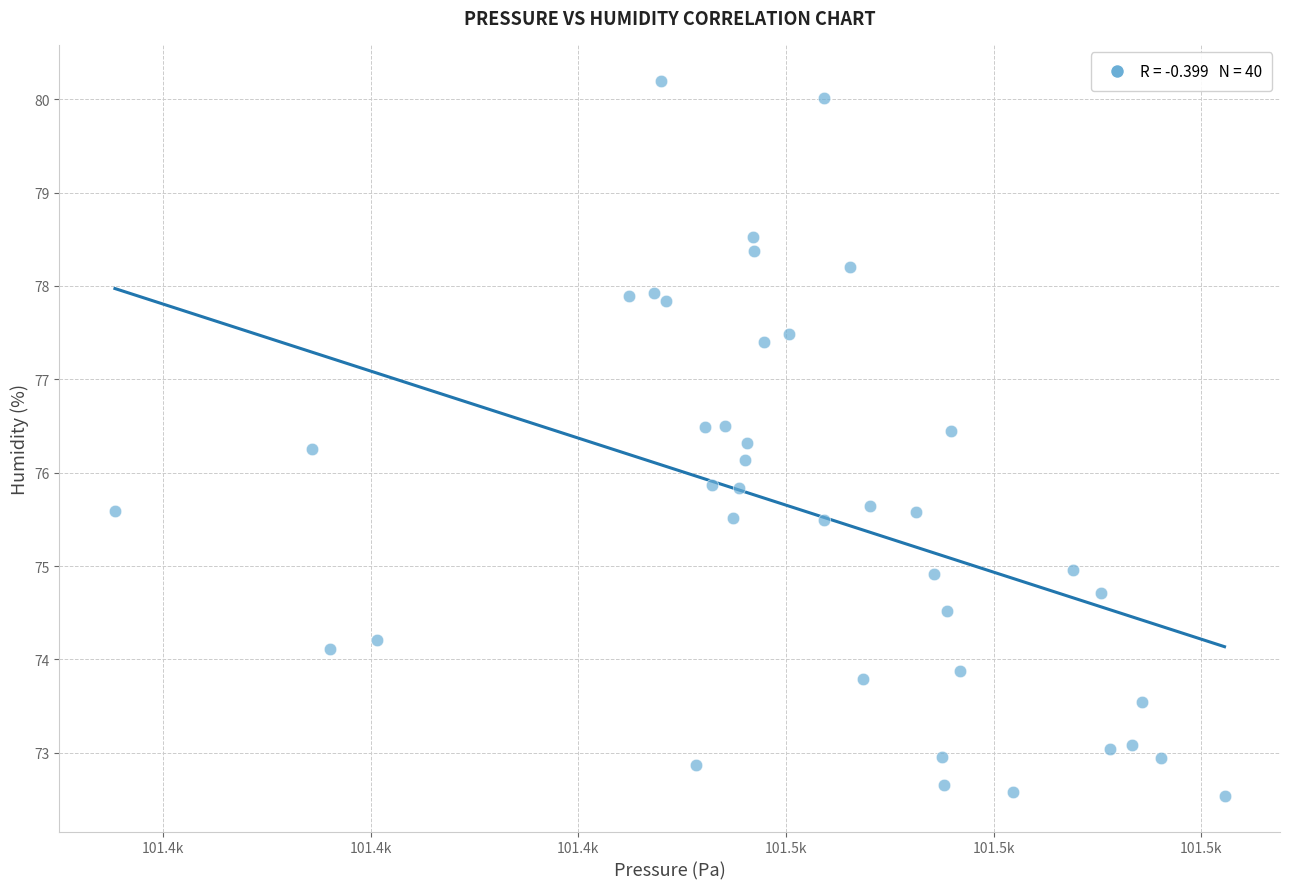

What is the range of X values (max minus min)?

106.9